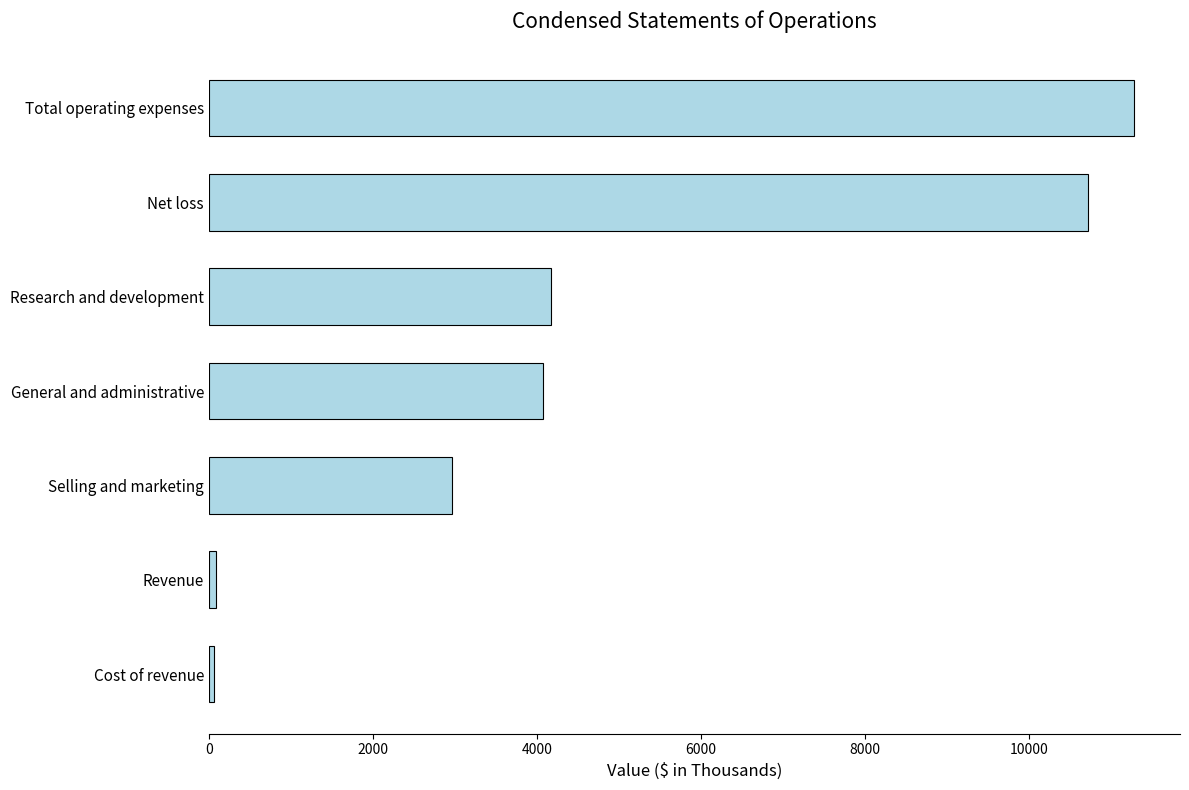

Between Research and development and Revenue, which is larger?

Research and development